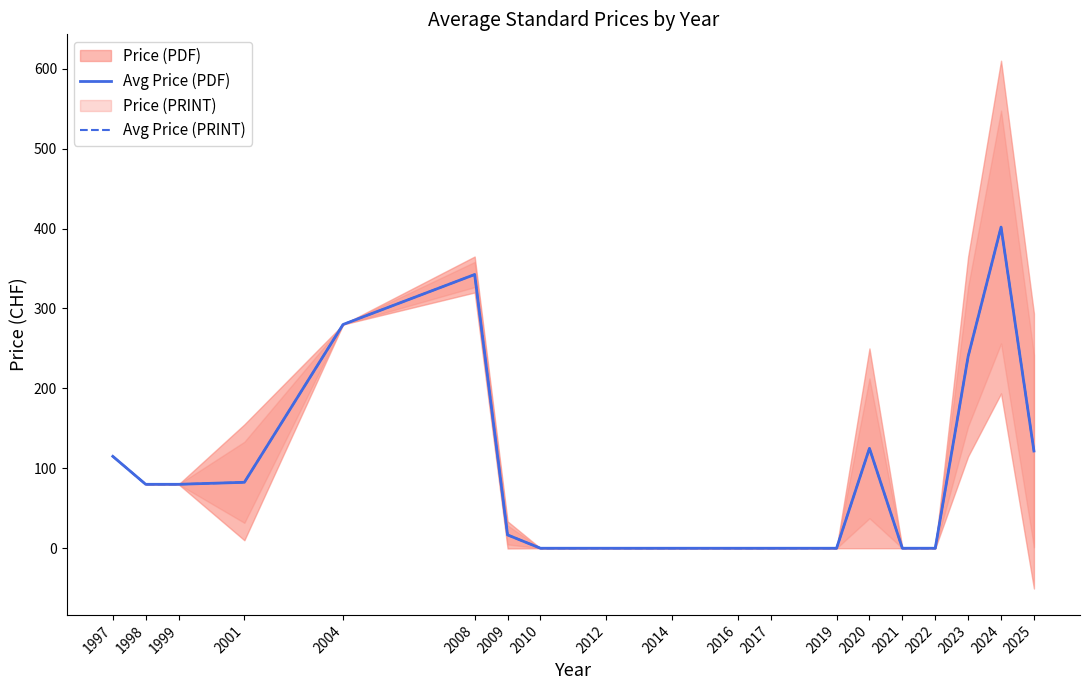

True or false: Avg Price (PRINT) and Avg Price (PDF) intersect in this chart.

False